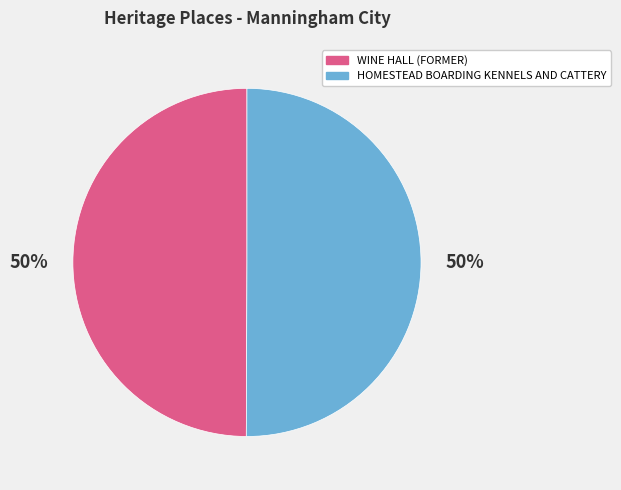

To the nearest percent, what portion does WINE HALL (FORMER) represent?

50%